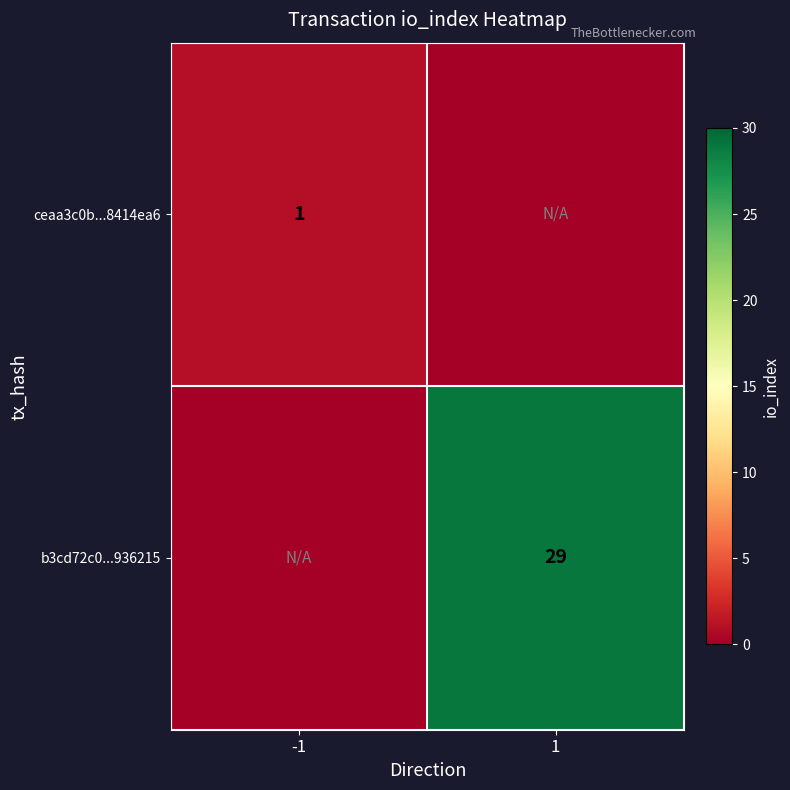

True or false: b3cd72c0...936215 has a value of 44 at 1.

False